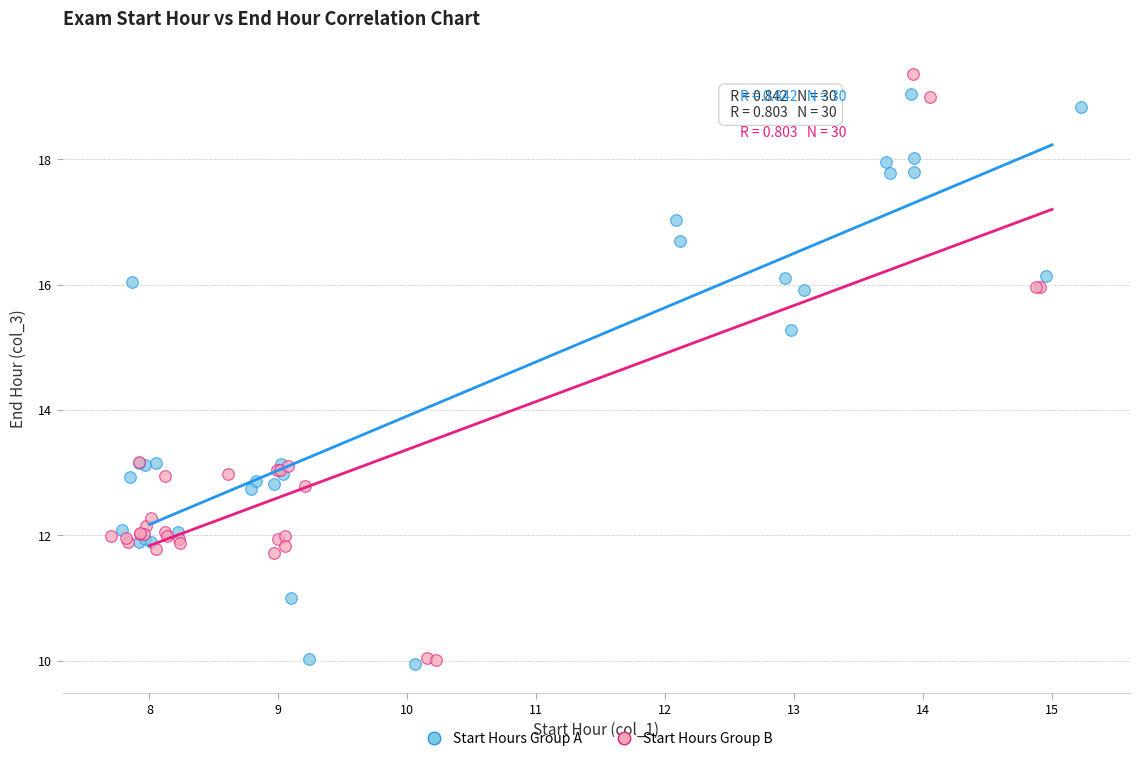

What are all the series names shown in the legend?

Start Hours Group A, Start Hours Group B